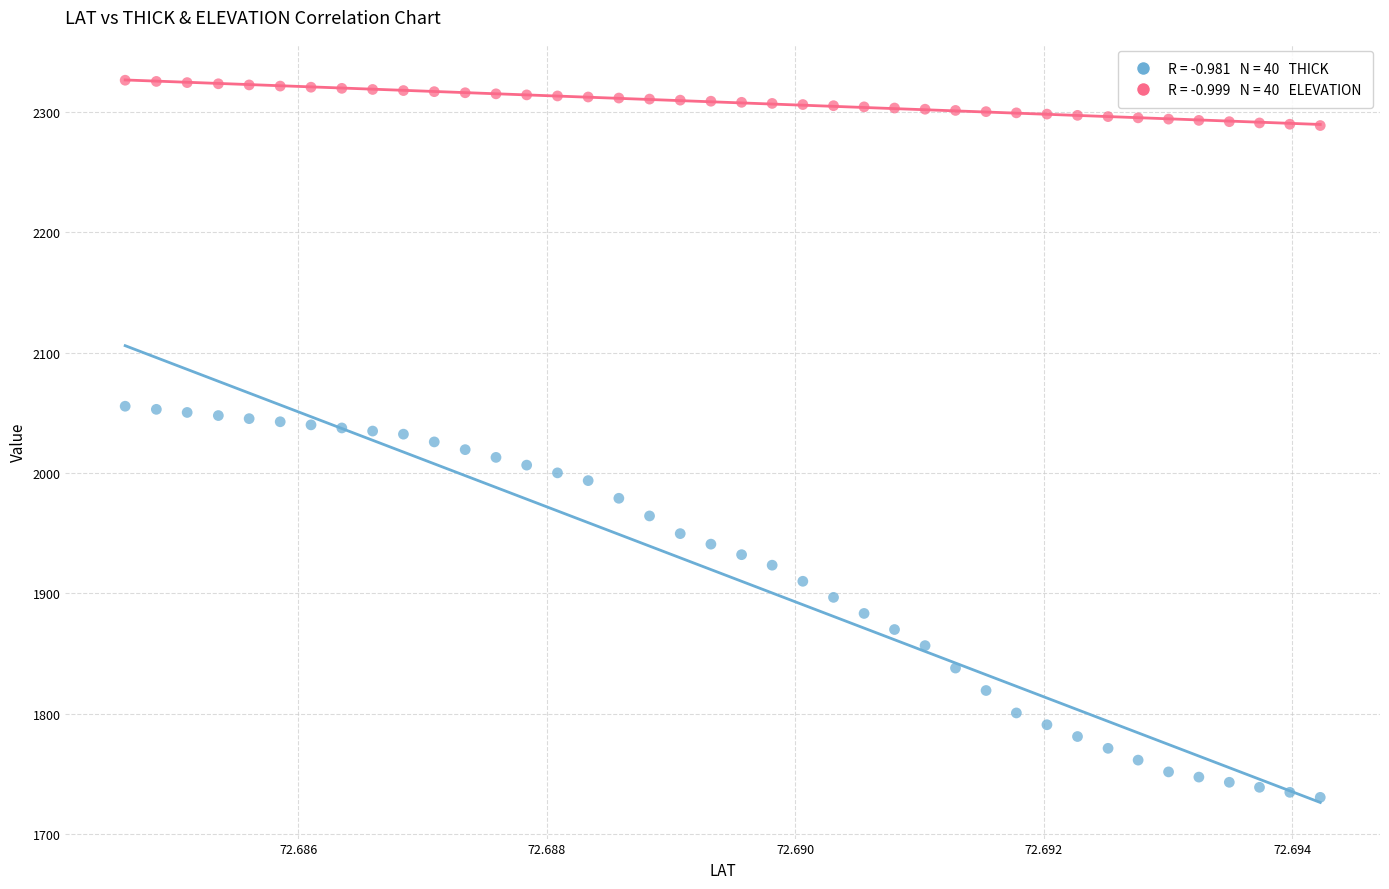

Across all data points, what is the range of Y values (max minus min)?

595.6